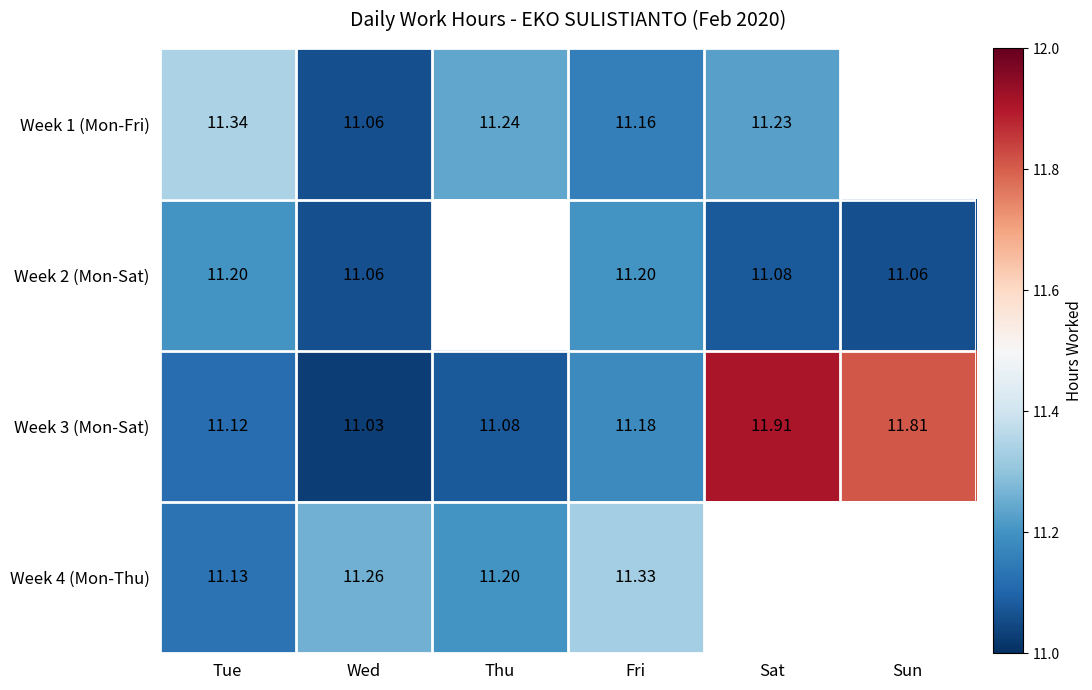

Which category has the highest value in the Week 3 (Mon-Sat) series?

Sat